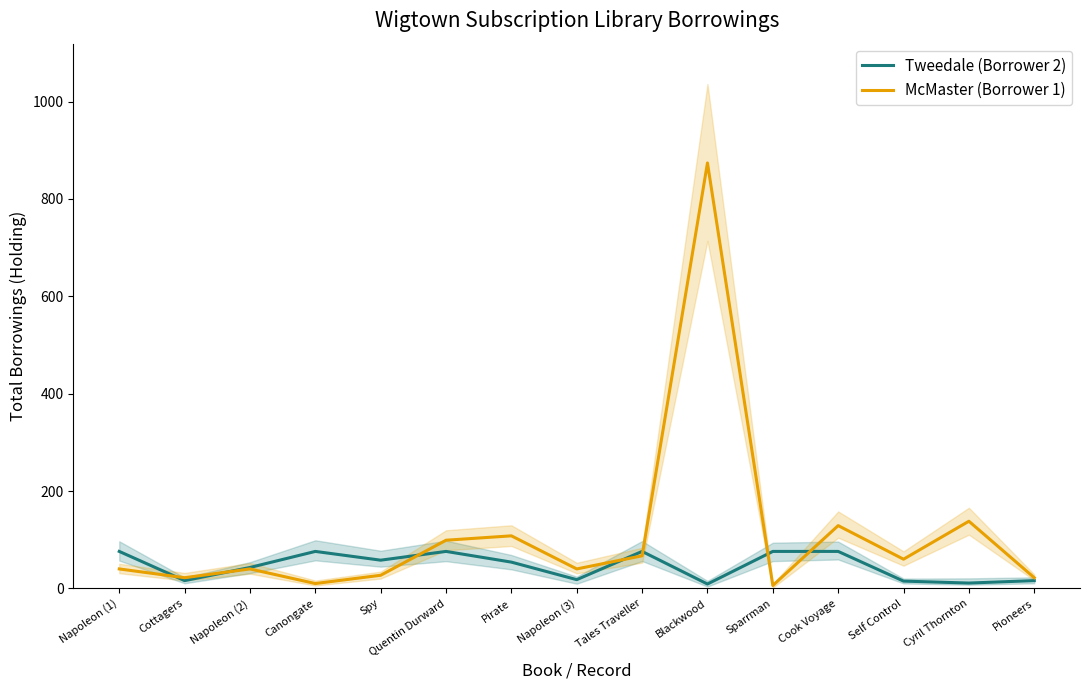

Is this an area chart (filled region under the line)?

No